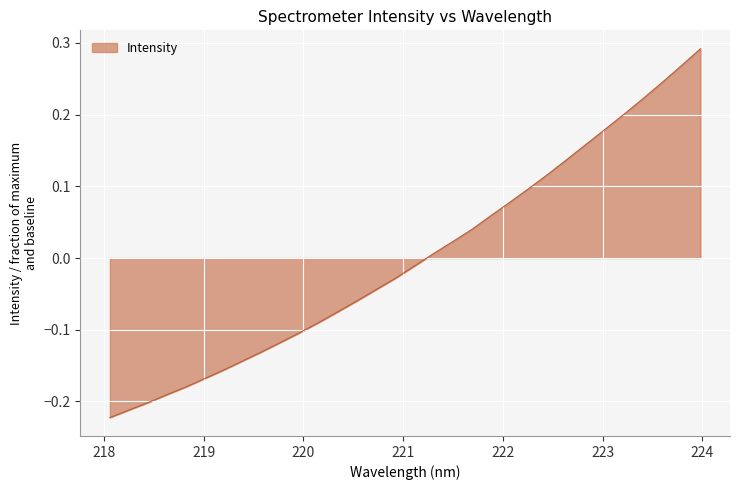

What is the difference between the maximum and minimum values?

0.5